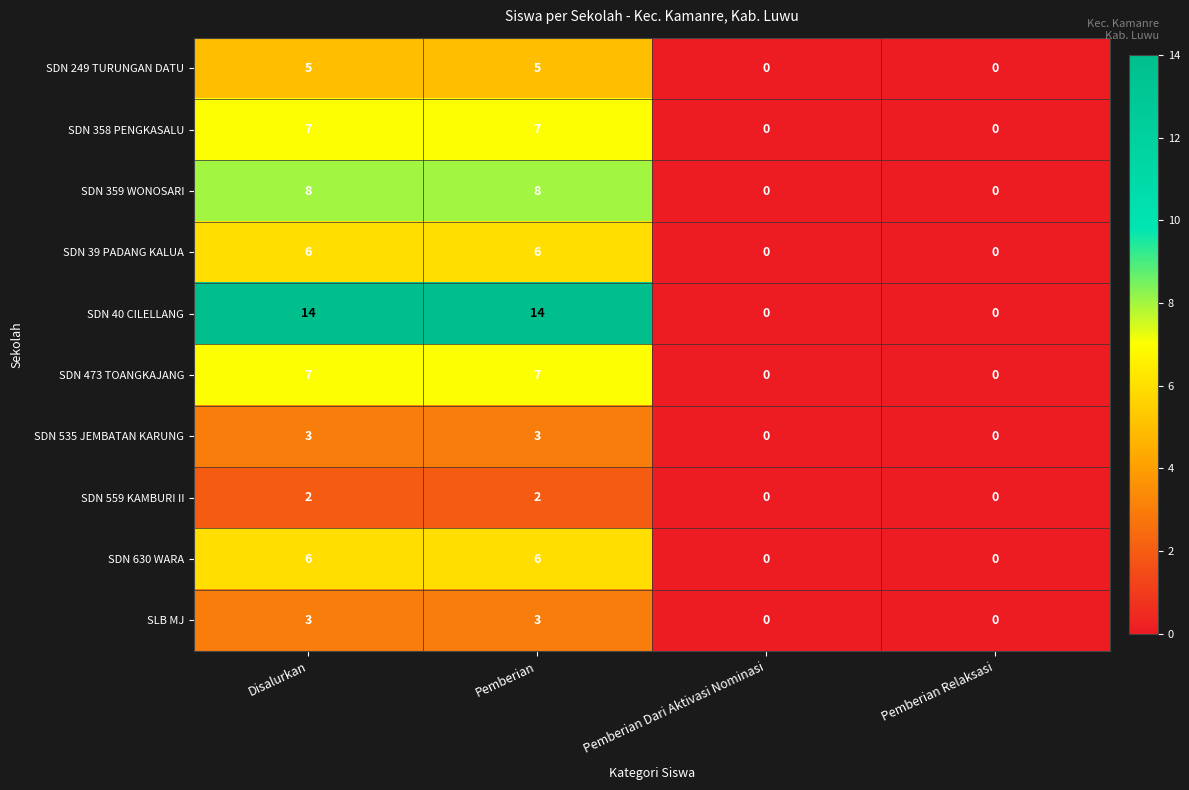

True or false: SDN 630 WARA has a value of 6 at Pemberian.

True